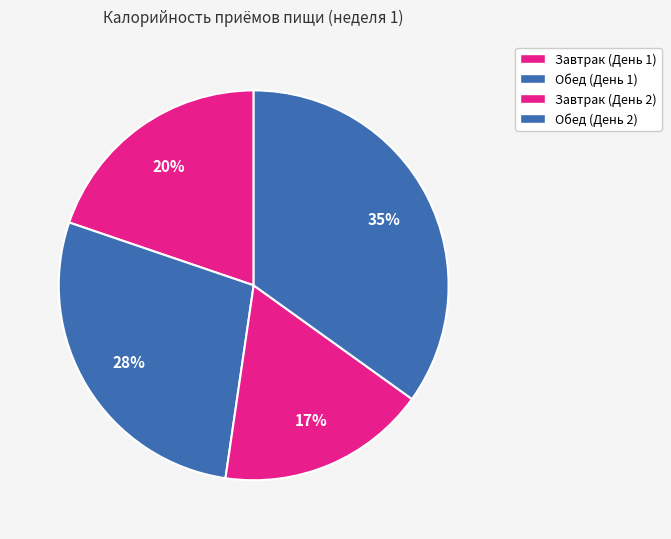

To the nearest percent, what is the average slice percentage?

25%